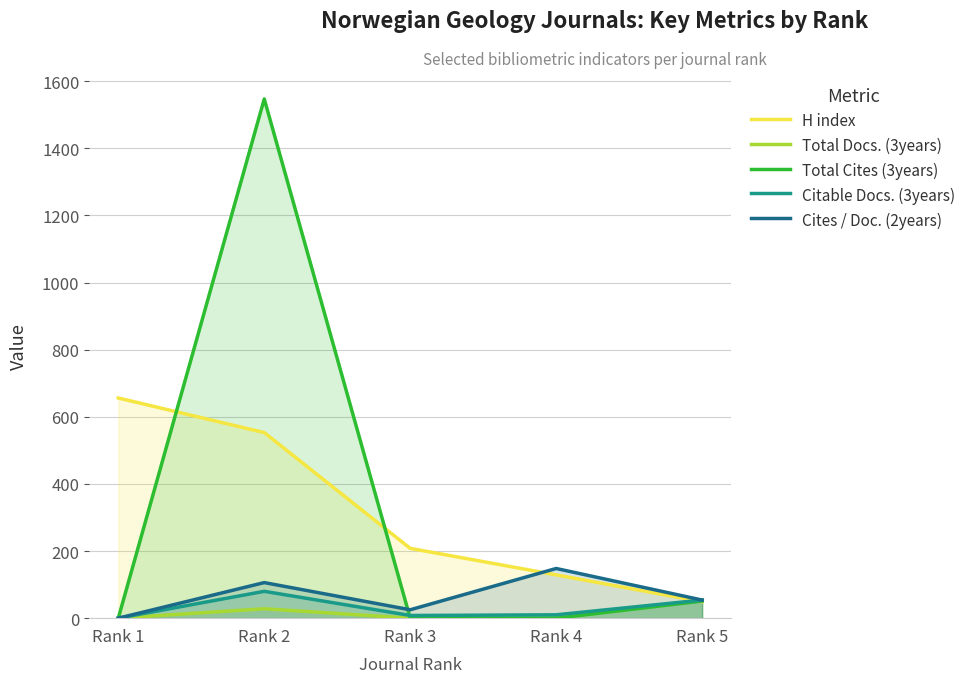

True or false: Citable Docs. (3years) has more than 0 points higher than both neighbors.

True